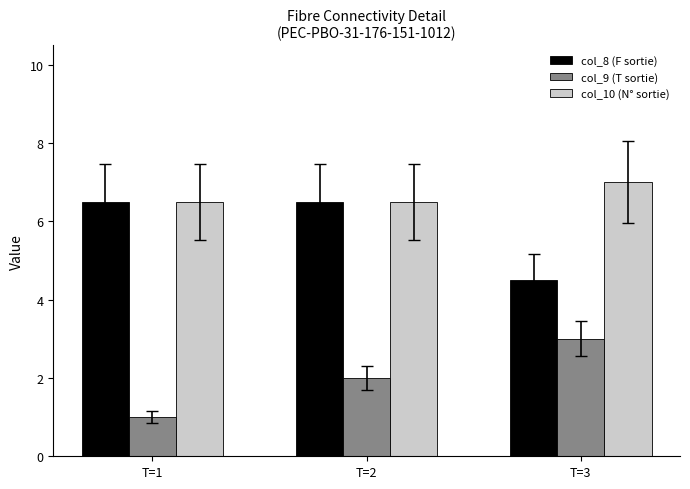

What is the difference between the maximum and minimum values in the col_9 (T sortie) series?

2.0